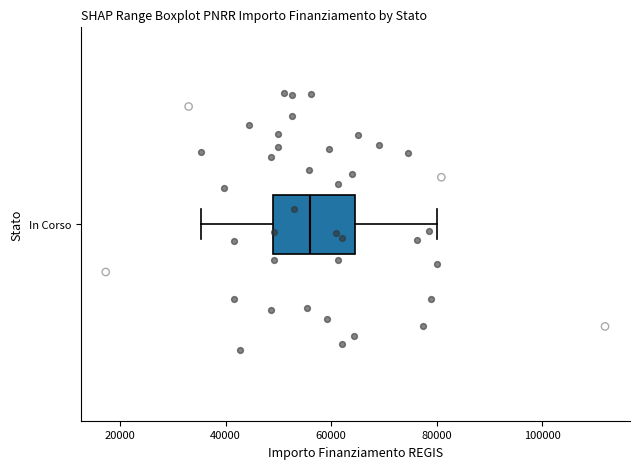

Where does the left whisker of the box for In Corso end on the x-axis? The values are not printed on the chart, so give them approximately, as read against the axis.

36000